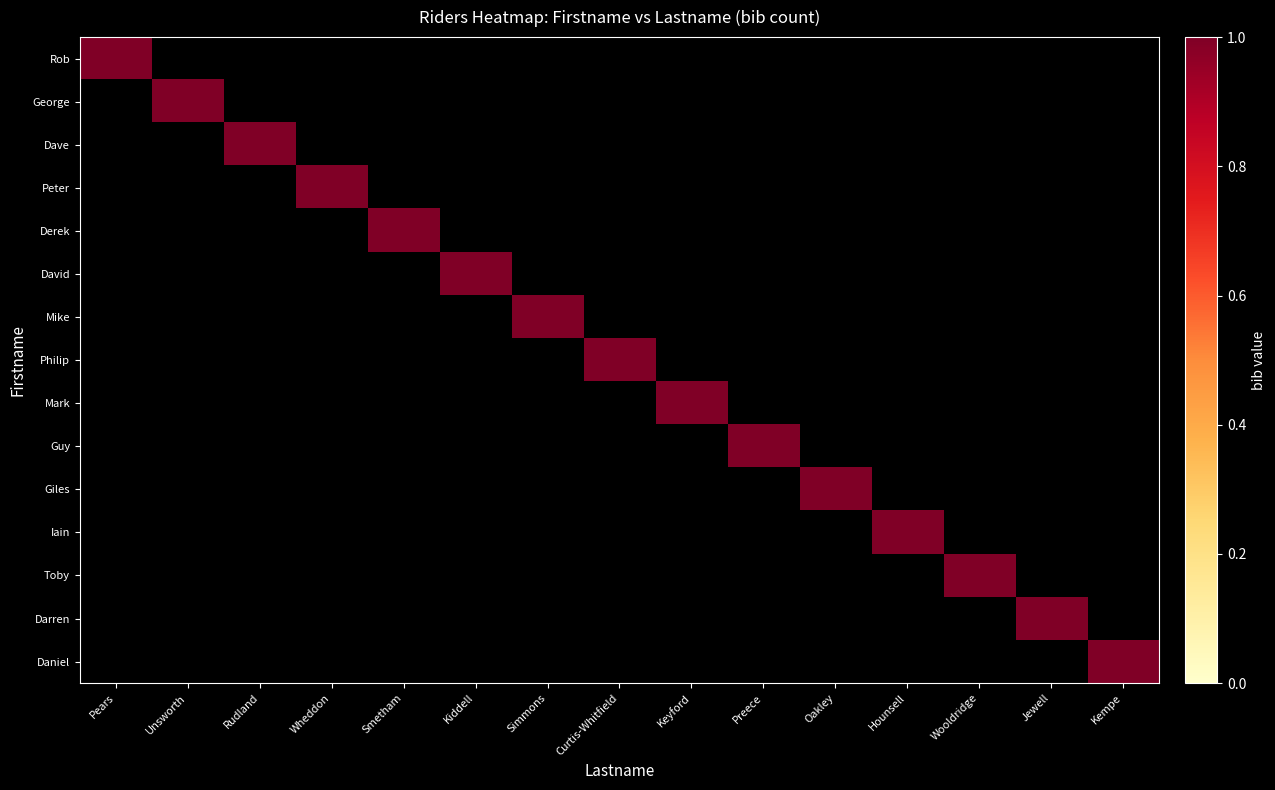

Reading left to right, transcribe all the data shown in this chart.

Rob: Pears=1	Unsworth=0	Rudland=0	Wheddon=0	Smetham=0	Kiddell=0	Simmons=0	Curtis-Whitfield=0	Keyford=0	Preece=0	Oakley=0	Hounsell=0	Wooldridge=0	Jewell=0	Kempe=0
George: Pears=0	Unsworth=1	Rudland=0	Wheddon=0	Smetham=0	Kiddell=0	Simmons=0	Curtis-Whitfield=0	Keyford=0	Preece=0	Oakley=0	Hounsell=0	Wooldridge=0	Jewell=0	Kempe=0
Dave: Pears=0	Unsworth=0	Rudland=1	Wheddon=0	Smetham=0	Kiddell=0	Simmons=0	Curtis-Whitfield=0	Keyford=0	Preece=0	Oakley=0	Hounsell=0	Wooldridge=0	Jewell=0	Kempe=0
Peter: Pears=0	Unsworth=0	Rudland=0	Wheddon=1	Smetham=0	Kiddell=0	Simmons=0	Curtis-Whitfield=0	Keyford=0	Preece=0	Oakley=0	Hounsell=0	Wooldridge=0	Jewell=0	Kempe=0
Derek: Pears=0	Unsworth=0	Rudland=0	Wheddon=0	Smetham=1	Kiddell=0	Simmons=0	Curtis-Whitfield=0	Keyford=0	Preece=0	Oakley=0	Hounsell=0	Wooldridge=0	Jewell=0	Kempe=0
David: Pears=0	Unsworth=0	Rudland=0	Wheddon=0	Smetham=0	Kiddell=1	Simmons=0	Curtis-Whitfield=0	Keyford=0	Preece=0	Oakley=0	Hounsell=0	Wooldridge=0	Jewell=0	Kempe=0
Mike: Pears=0	Unsworth=0	Rudland=0	Wheddon=0	Smetham=0	Kiddell=0	Simmons=1	Curtis-Whitfield=0	Keyford=0	Preece=0	Oakley=0	Hounsell=0	Wooldridge=0	Jewell=0	Kempe=0
Philip: Pears=0	Unsworth=0	Rudland=0	Wheddon=0	Smetham=0	Kiddell=0	Simmons=0	Curtis-Whitfield=1	Keyford=0	Preece=0	Oakley=0	Hounsell=0	Wooldridge=0	Jewell=0	Kempe=0
Mark: Pears=0	Unsworth=0	Rudland=0	Wheddon=0	Smetham=0	Kiddell=0	Simmons=0	Curtis-Whitfield=0	Keyford=1	Preece=0	Oakley=0	Hounsell=0	Wooldridge=0	Jewell=0	Kempe=0
Guy: Pears=0	Unsworth=0	Rudland=0	Wheddon=0	Smetham=0	Kiddell=0	Simmons=0	Curtis-Whitfield=0	Keyford=0	Preece=1	Oakley=0	Hounsell=0	Wooldridge=0	Jewell=0	Kempe=0
Giles: Pears=0	Unsworth=0	Rudland=0	Wheddon=0	Smetham=0	Kiddell=0	Simmons=0	Curtis-Whitfield=0	Keyford=0	Preece=0	Oakley=1	Hounsell=0	Wooldridge=0	Jewell=0	Kempe=0
Iain: Pears=0	Unsworth=0	Rudland=0	Wheddon=0	Smetham=0	Kiddell=0	Simmons=0	Curtis-Whitfield=0	Keyford=0	Preece=0	Oakley=0	Hounsell=1	Wooldridge=0	Jewell=0	Kempe=0
Toby: Pears=0	Unsworth=0	Rudland=0	Wheddon=0	Smetham=0	Kiddell=0	Simmons=0	Curtis-Whitfield=0	Keyford=0	Preece=0	Oakley=0	Hounsell=0	Wooldridge=1	Jewell=0	Kempe=0
Darren: Pears=0	Unsworth=0	Rudland=0	Wheddon=0	Smetham=0	Kiddell=0	Simmons=0	Curtis-Whitfield=0	Keyford=0	Preece=0	Oakley=0	Hounsell=0	Wooldridge=0	Jewell=1	Kempe=0
Daniel: Pears=0	Unsworth=0	Rudland=0	Wheddon=0	Smetham=0	Kiddell=0	Simmons=0	Curtis-Whitfield=0	Keyford=0	Preece=0	Oakley=0	Hounsell=0	Wooldridge=0	Jewell=0	Kempe=1